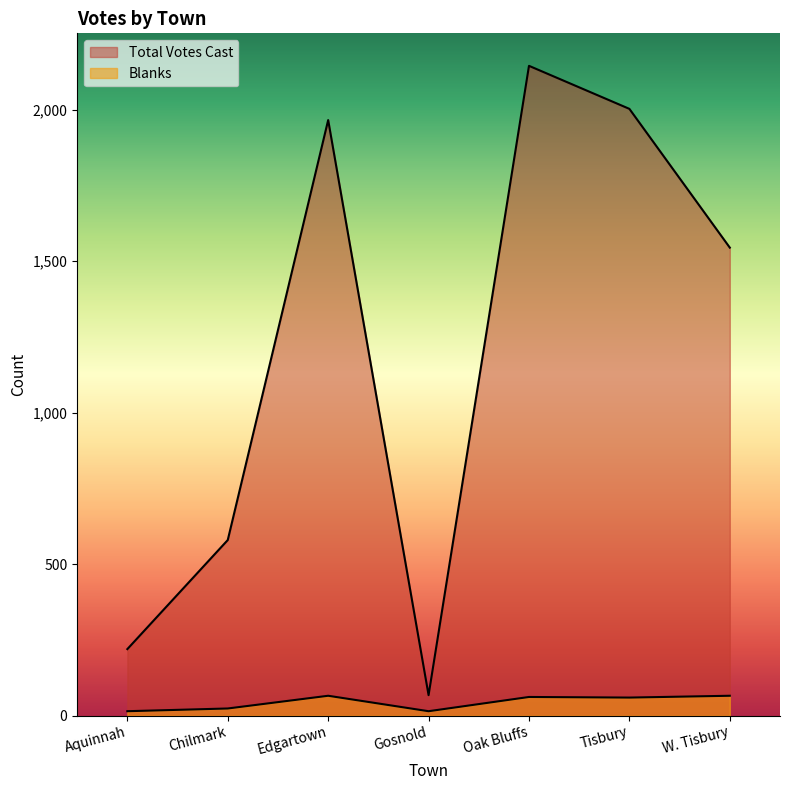

What is the difference between the Blanks values at Oak Bluffs and Edgartown?

4